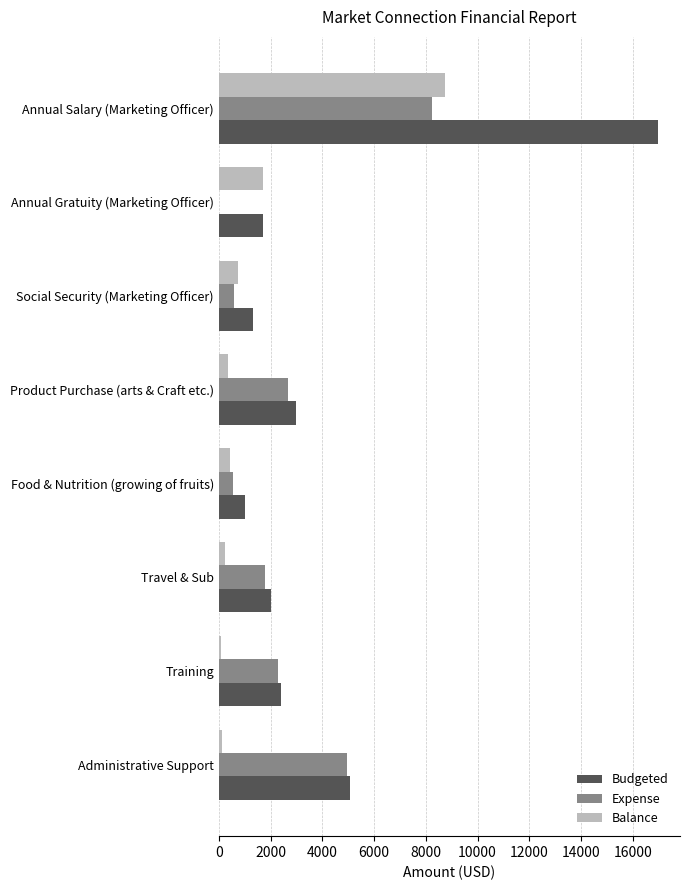

The Expense series shows 2658.0 at Product Purchase (arts & Craft etc.). True or false?

True